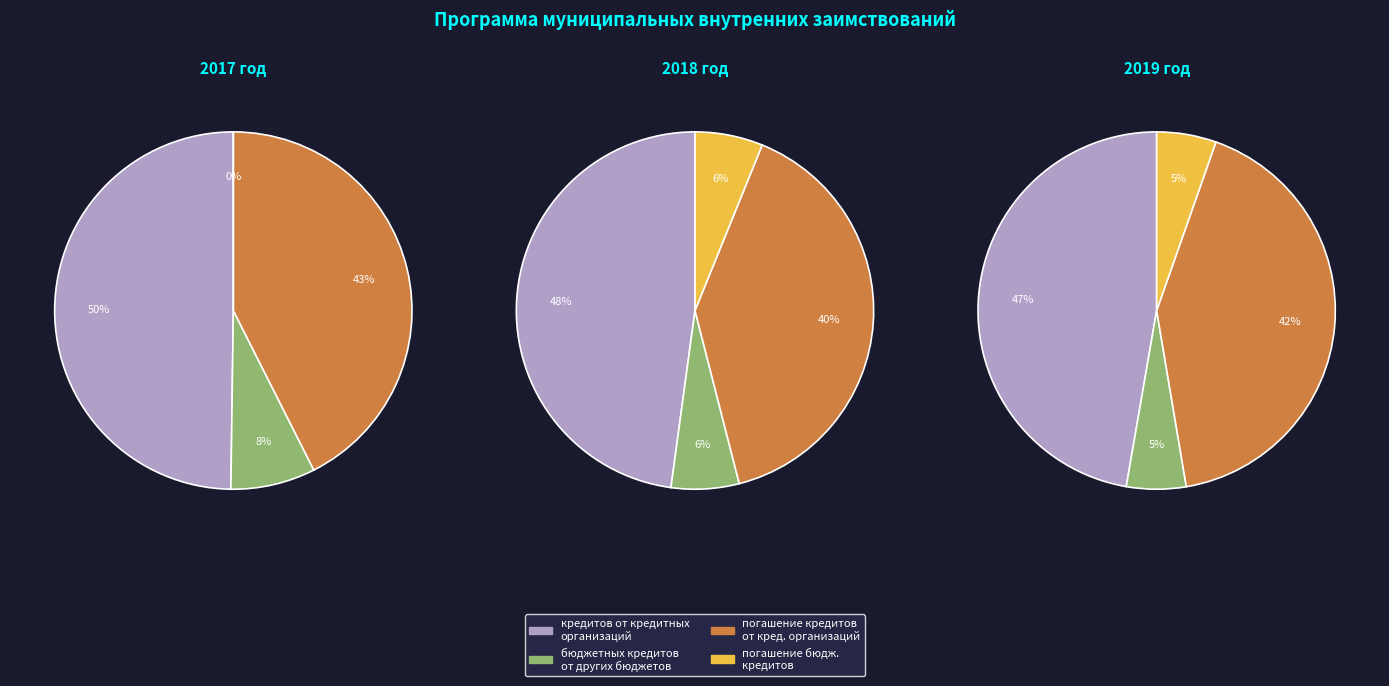

To the nearest percent, what is the average slice percentage?

25%